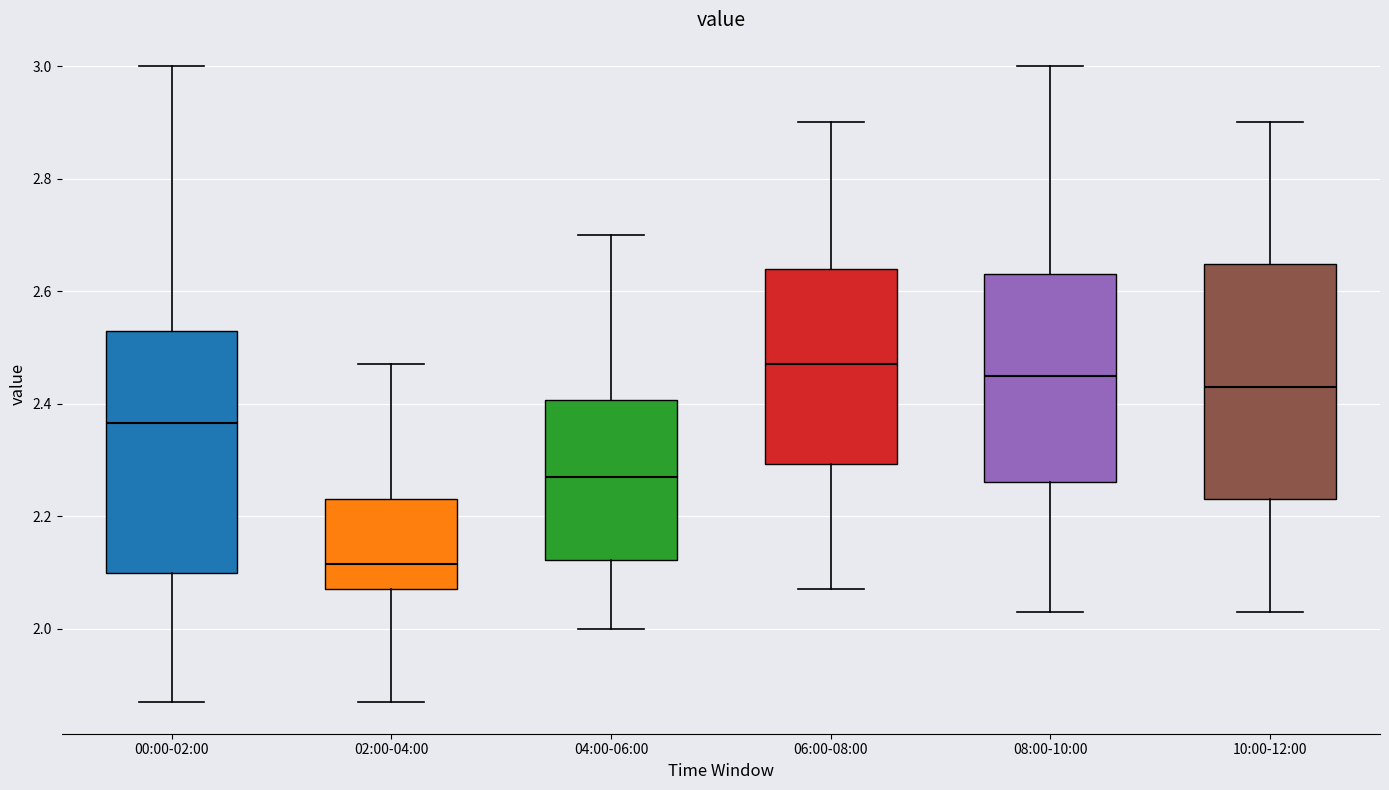

Reading left to right, read every box against the y-axis: the position of its median line, the range the box covers, and the ends of its whiskers. The values are not printed on the chart, so give them approximately, as read against the axis.

00:00-02:00: median 2.36, box 2.10 to 2.54, whiskers 1.88 to 3.00
02:00-04:00: median 2.12, box 2.08 to 2.24, whiskers 1.88 to 2.48
04:00-06:00: median 2.28, box 2.12 to 2.40, whiskers 2.00 to 2.70
06:00-08:00: median 2.48, box 2.30 to 2.64, whiskers 2.08 to 2.90
08:00-10:00: median 2.46, box 2.26 to 2.64, whiskers 2.04 to 3.00
10:00-12:00: median 2.44, box 2.24 to 2.64, whiskers 2.04 to 2.90